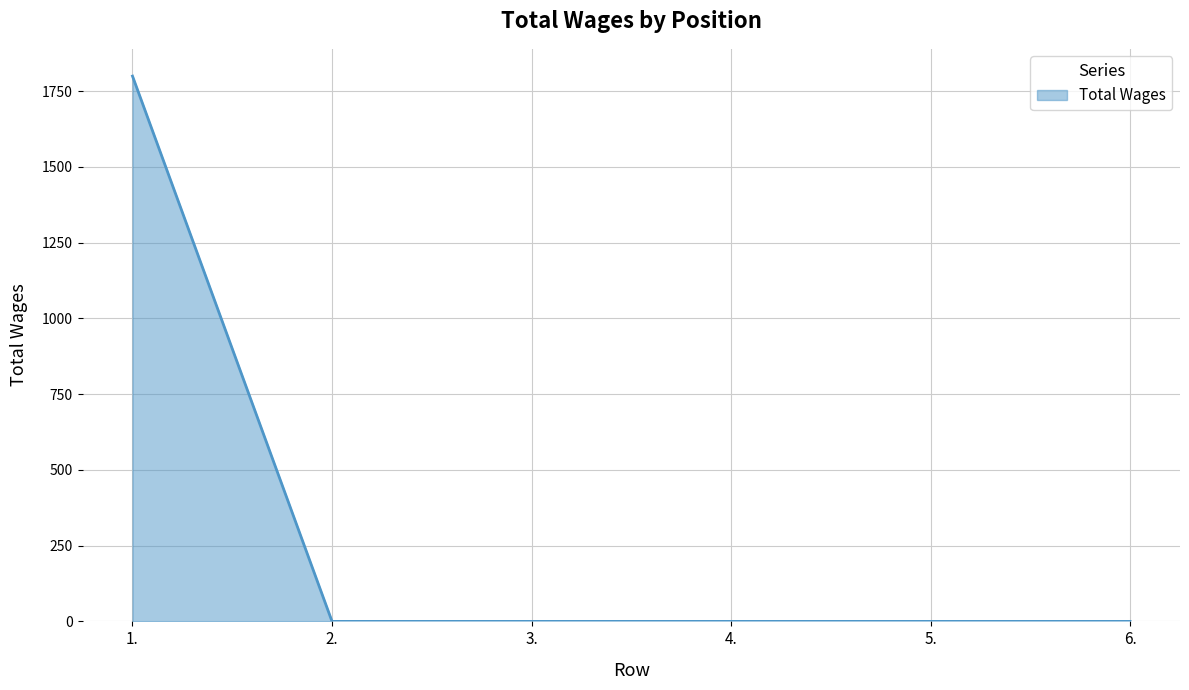

What is the average value?

300